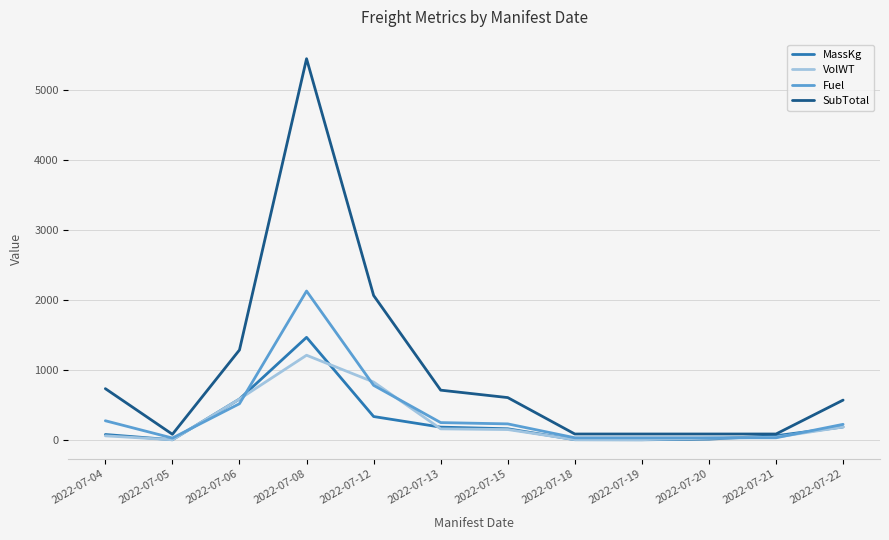

Where does the VolWT series first go above 147?

2022-07-06